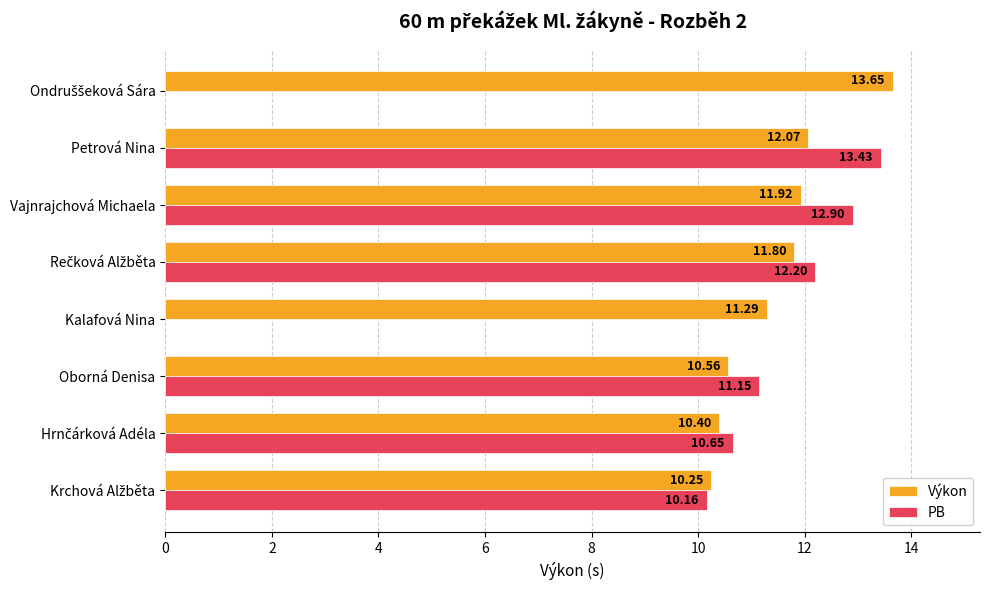

Which series has the largest total across all categories?

Výkon